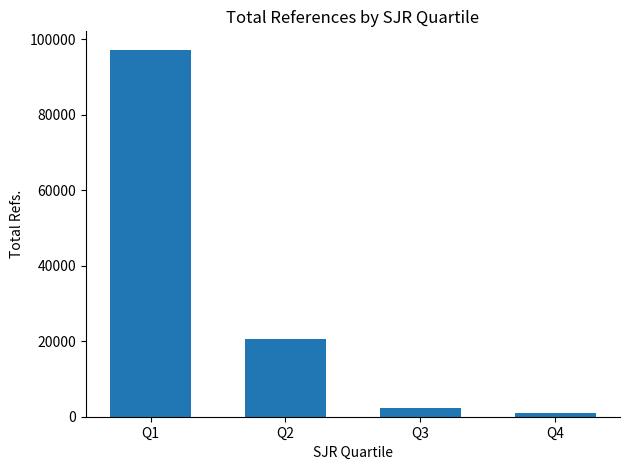

What is the value of the 2nd bar from the left?

20506